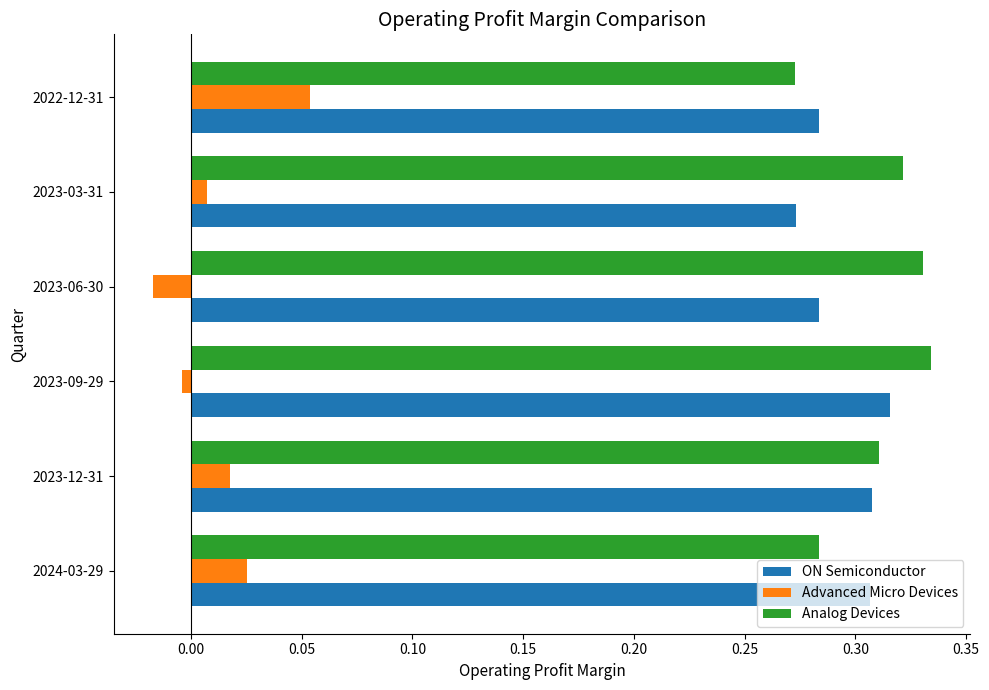

How many distinct data groups are displayed?

3